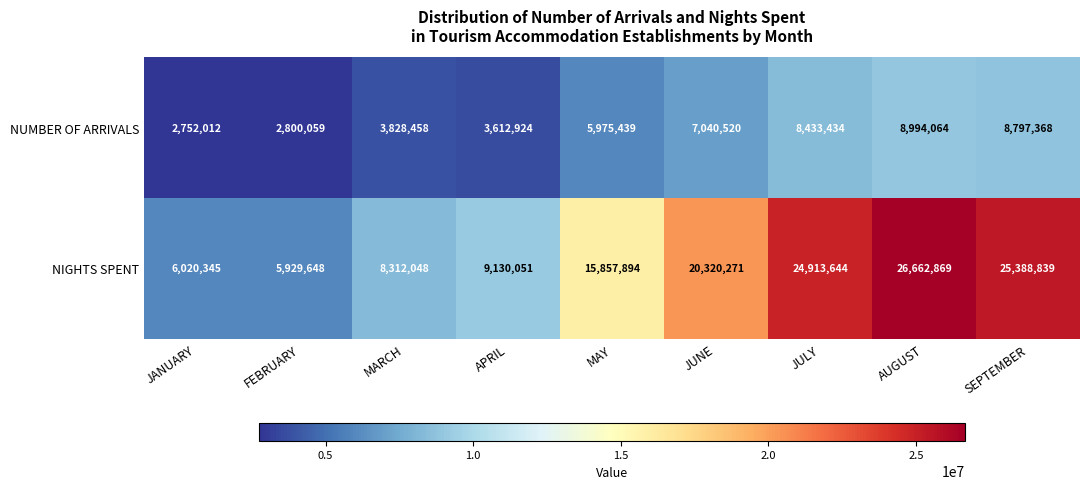

The NUMBER OF ARRIVALS series shows 8433434 at JULY. True or false?

True